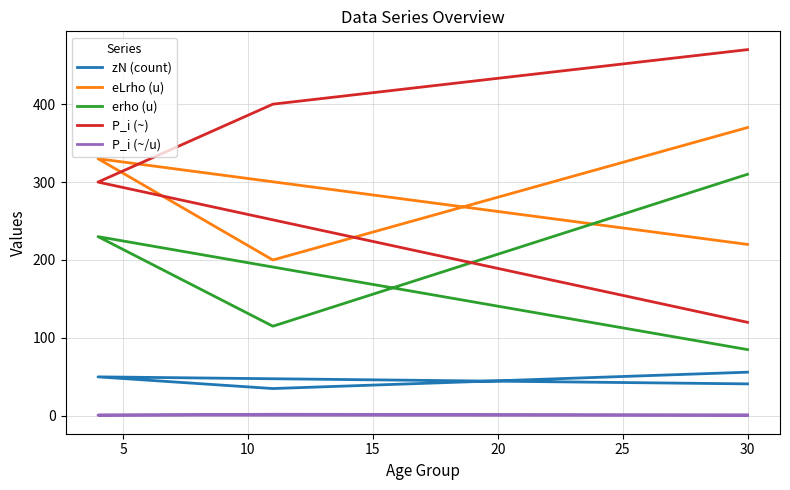

What is the approximate value of erho (u) at 30?

85.0